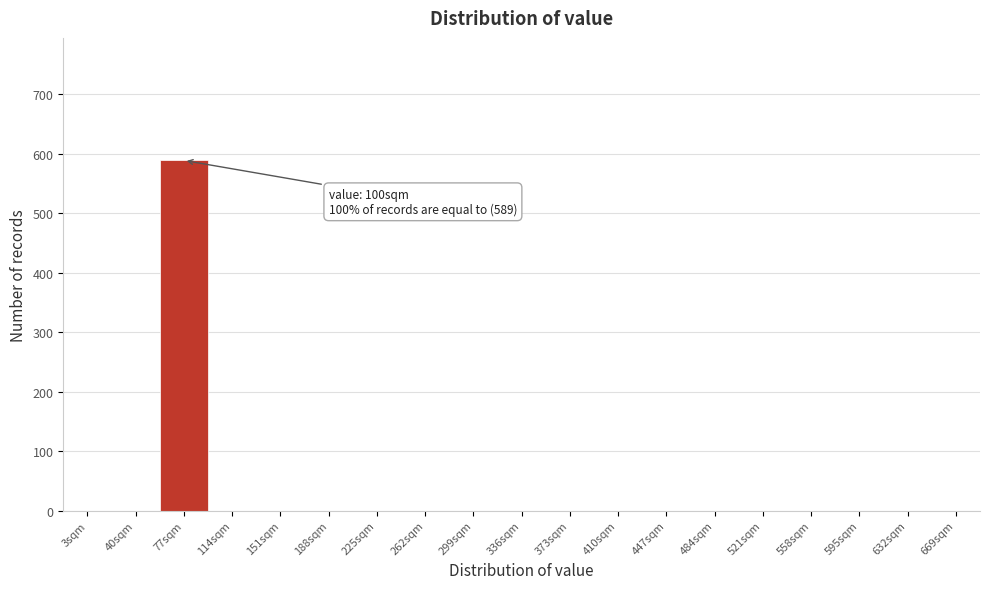

Reading left to right, what are all the values shown in this chart?

3sqm=0	40sqm=0	77sqm=589	114sqm=0	151sqm=0	188sqm=0	225sqm=0	262sqm=0	299sqm=0	336sqm=0	373sqm=0	410sqm=0	447sqm=0	484sqm=0	521sqm=0	558sqm=0	595sqm=0	632sqm=0	669sqm=0